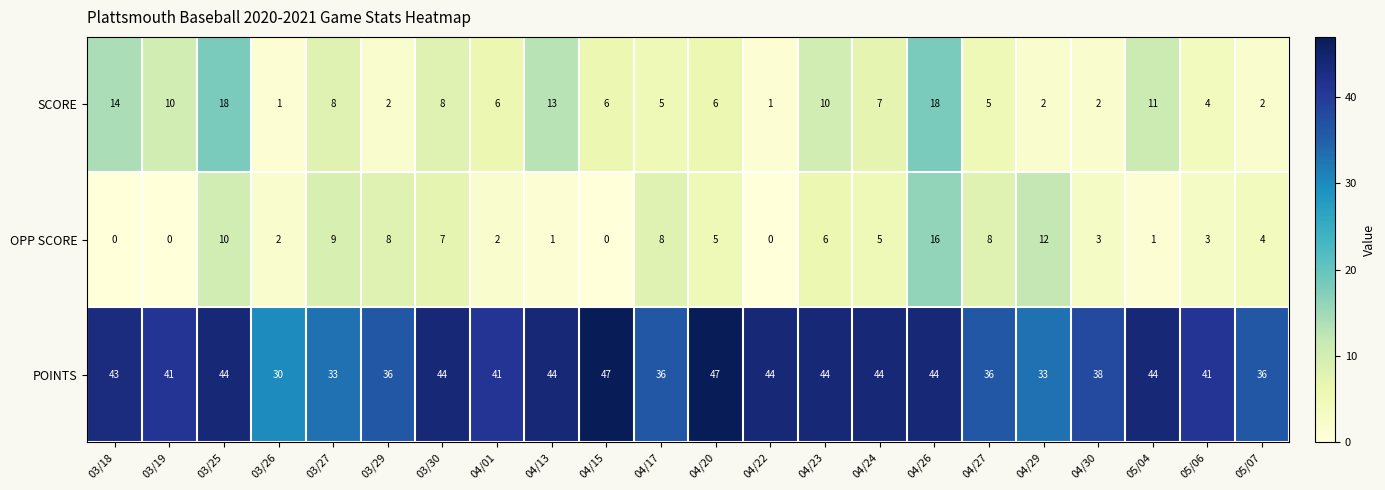

How many data points does each series have?

22